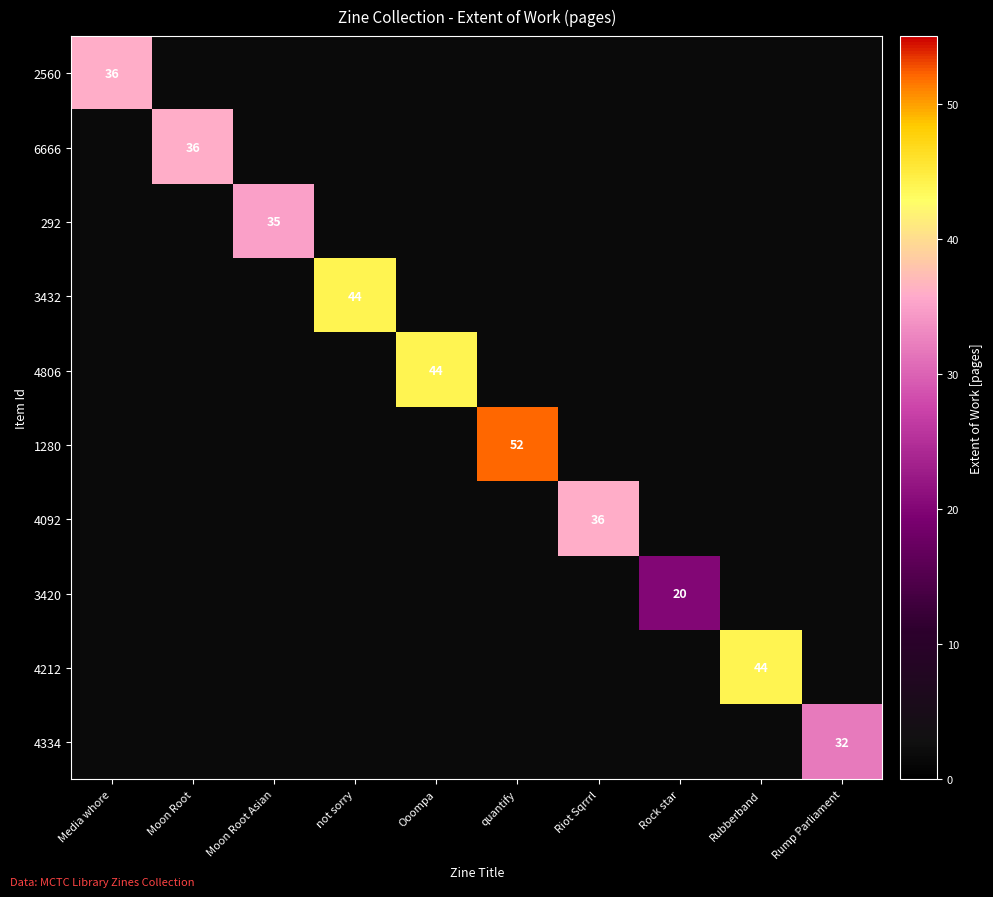

How many series are shown in this chart?

10